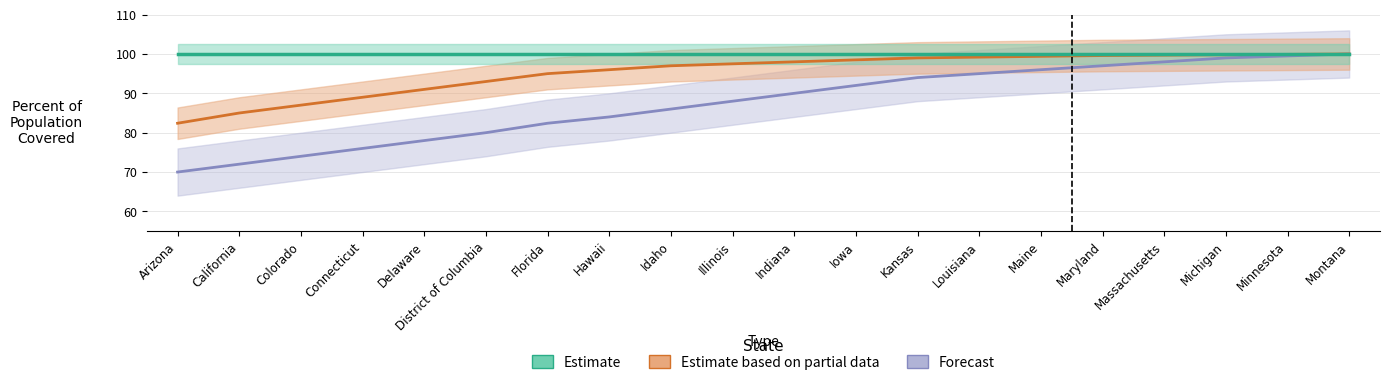

What is the sum of the Estimate based on partial data values at Maryland and Maine?

199.0